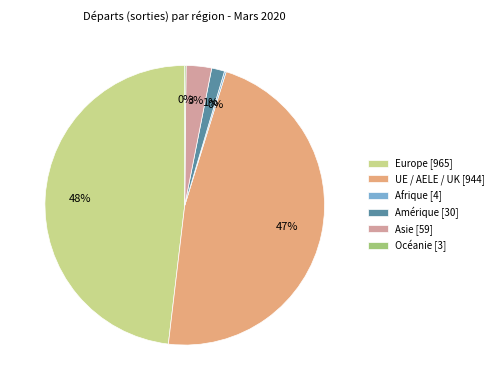

What percentage is the Asie slice, to the nearest percent?

3%